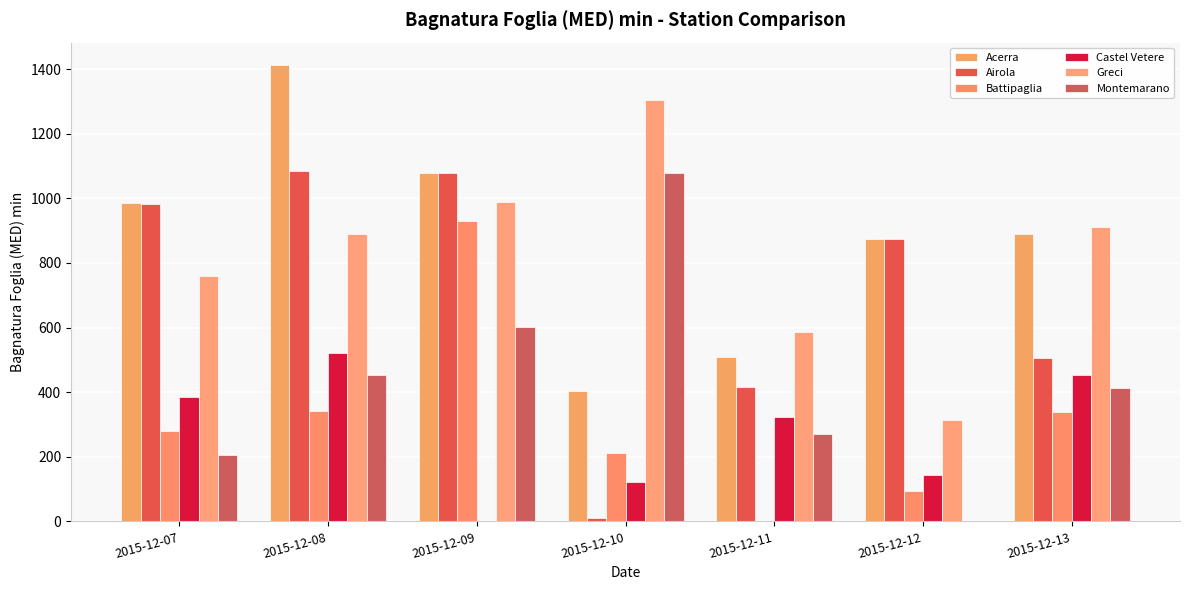

Does the chart contain stacked bars?

No